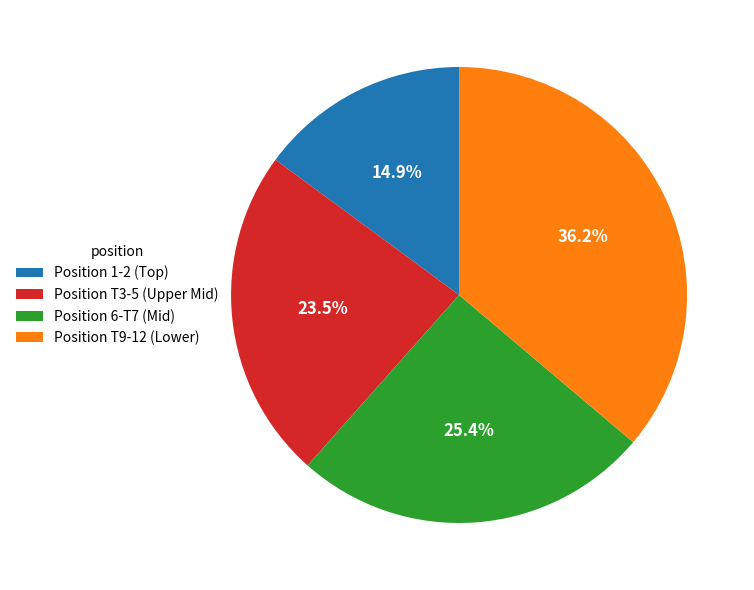

Between Position T3-5 (Upper Mid) and Position 6-T7 (Mid), which is larger?

Position 6-T7 (Mid)